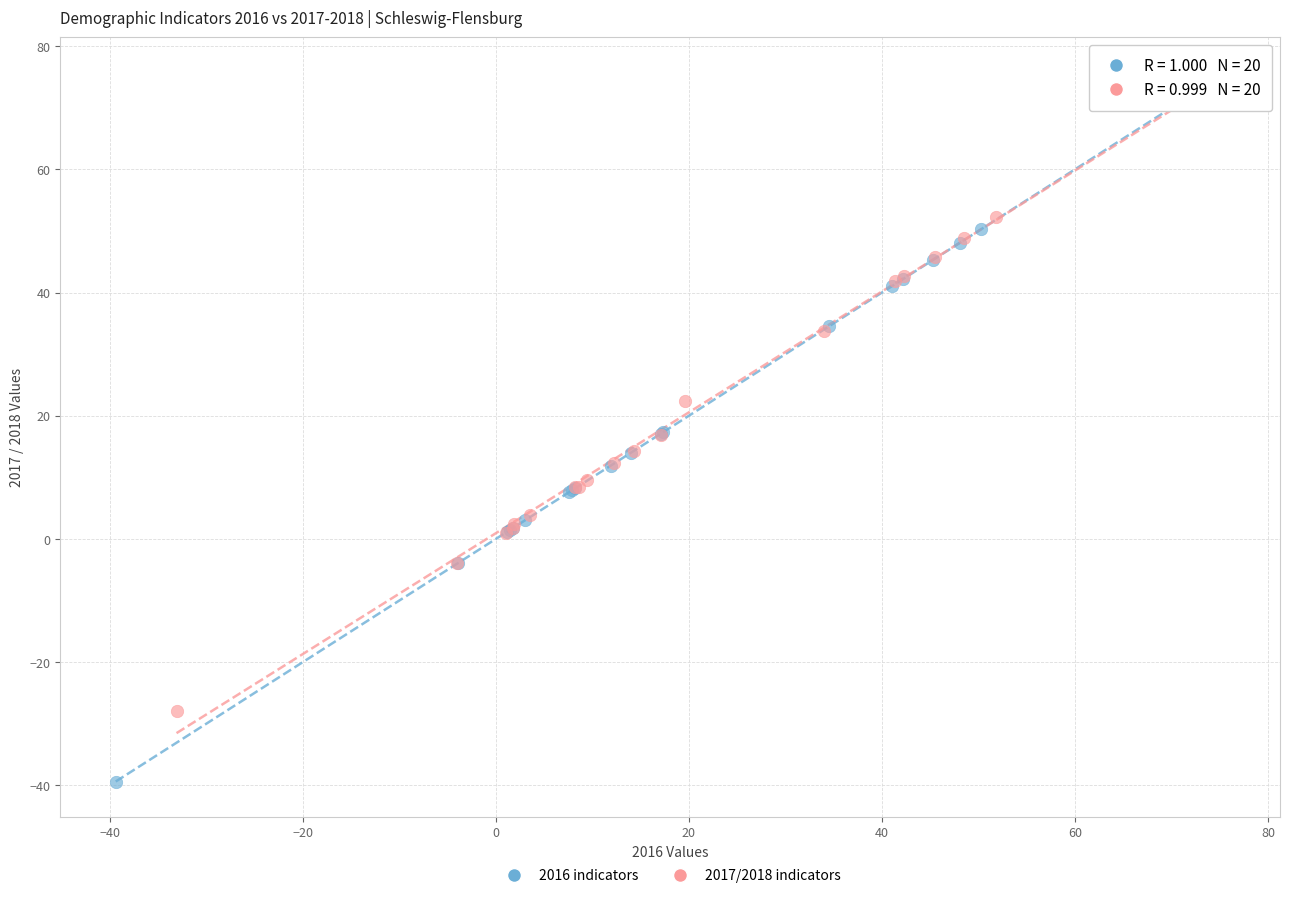

Which series has the widest spread of Y values?

2016 indicators